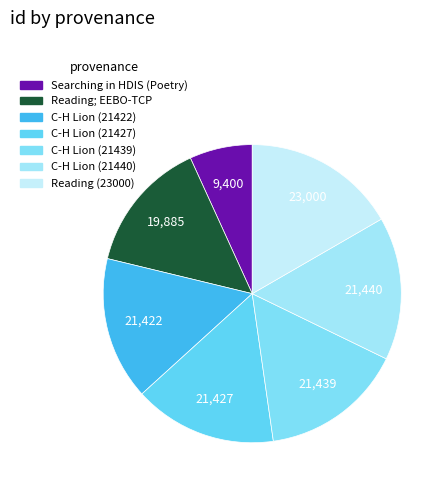

Which slice is the smallest?

Searching in HDIS (Poetry)